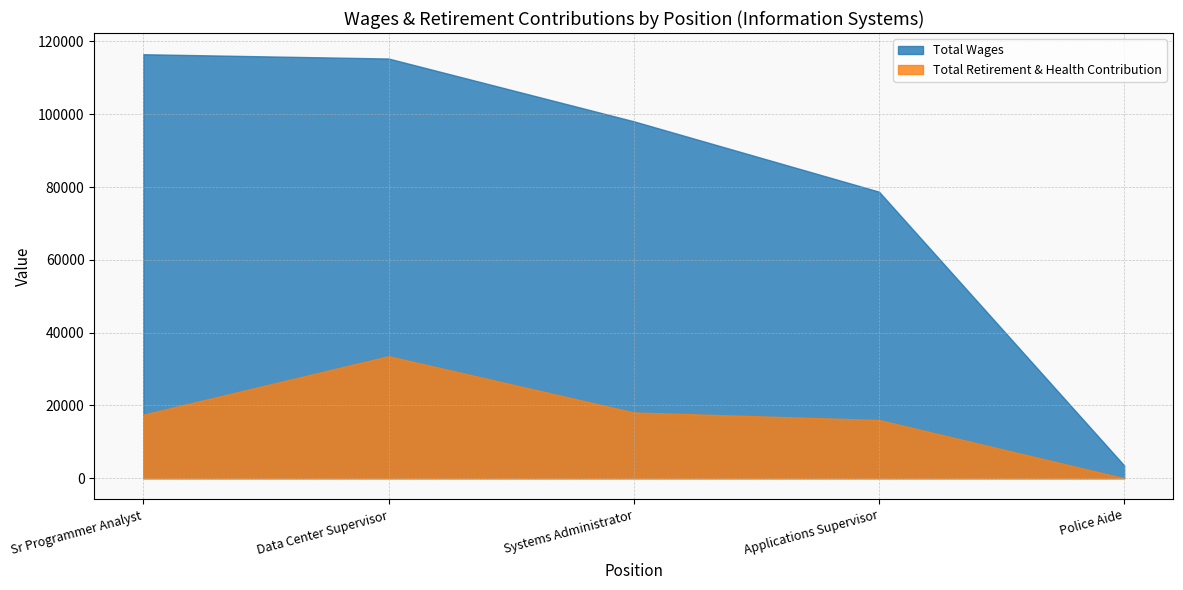

Reading left to right, transcribe all the data shown in this chart.

Total Wages: 116501	115319	98073	78739	3510
Total Retirement & Health Contribution: 17465	33540	18078	15997	0